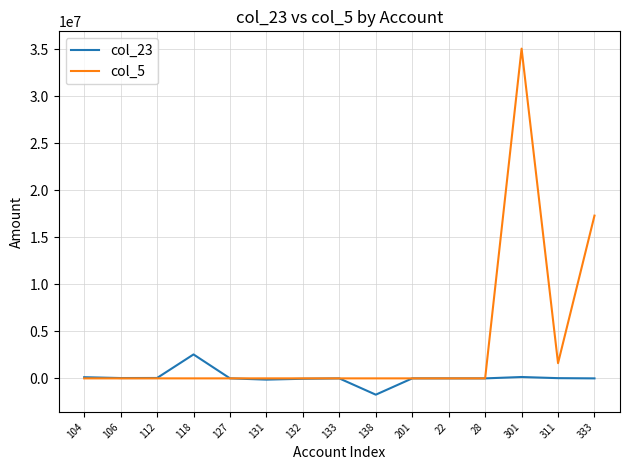

What is the maximum value shown in the chart?

35074235.6